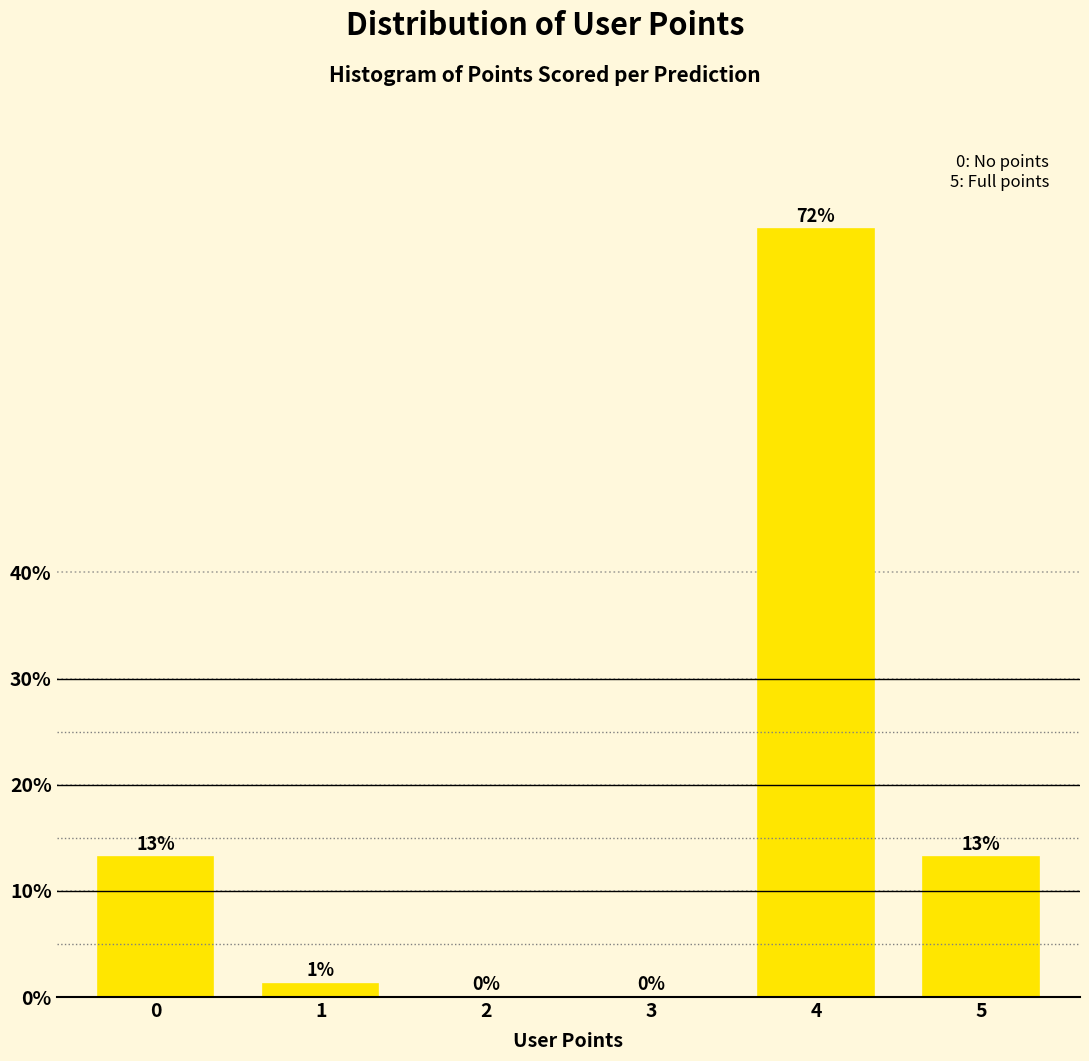

What value does the data have at 4?

72.3